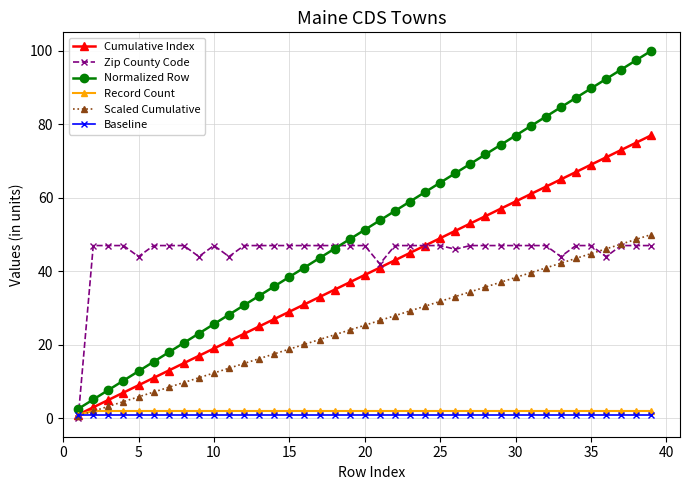

List the series in order of their peak value, highest first.

Normalized Row, Cumulative Index, Scaled Cumulative, Zip County Code, Record Count, Baseline